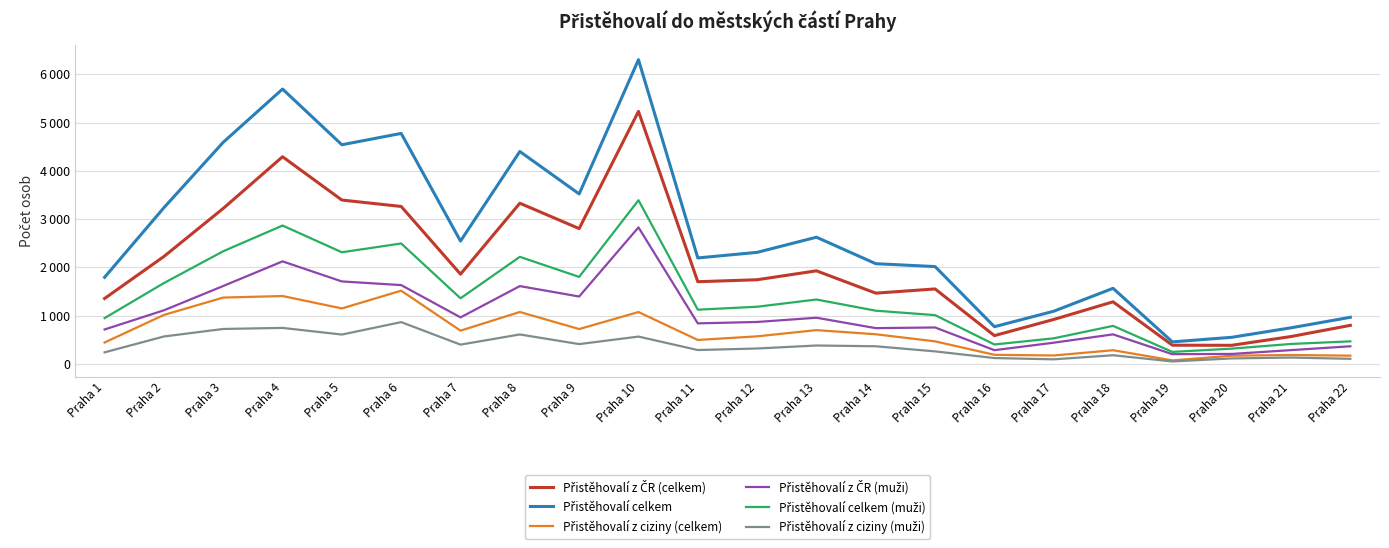

Reading right to left, transcribe all the data shown in this chart.

Přistěhovalí z ČR (celkem): Praha 22=796	Praha 21=564	Praha 20=382	Praha 19=384	Praha 18=1284	Praha 17=918	Praha 16=583	Praha 15=1551	Praha 14=1464	Praha 13=1927	Praha 12=1742	Praha 11=1701	Praha 10=5234	Praha 9=2803	Praha 8=3329	Praha 7=1858	Praha 6=3262	Praha 5=3395	Praha 4=4293	Praha 3=3221	Praha 2=2224	Praha 1=1353
Přistěhovalí celkem: Praha 22=963	Praha 21=745	Praha 20=548	Praha 19=453	Praha 18=1564	Praha 17=1089	Praha 16=768	Praha 15=2015	Praha 14=2075	Praha 13=2624	Praha 12=2310	Praha 11=2194	Praha 10=6306	Praha 9=3522	Praha 8=4402	Praha 7=2544	Praha 6=4777	Praha 5=4542	Praha 4=5697	Praha 3=4593	Praha 2=3236	Praha 1=1793
Přistěhovalí z ciziny (celkem): Praha 22=167	Praha 21=181	Praha 20=166	Praha 19=69	Praha 18=280	Praha 17=171	Praha 16=185	Praha 15=464	Praha 14=611	Praha 13=697	Praha 12=568	Praha 11=493	Praha 10=1072	Praha 9=719	Praha 8=1073	Praha 7=686	Praha 6=1515	Praha 5=1147	Praha 4=1404	Praha 3=1372	Praha 2=1012	Praha 1=440
Přistěhovalí z ČR (muži): Praha 22=362	Praha 21=282	Praha 20=203	Praha 19=198	Praha 18=609	Praha 17=436	Praha 16=281	Praha 15=752	Praha 14=738	Praha 13=954	Praha 12=866	Praha 11=837	Praha 10=2828	Praha 9=1394	Praha 8=1610	Praha 7=961	Praha 6=1631	Praha 5=1707	Praha 4=2123	Praha 3=1612	Praha 2=1108	Praha 1=710
Přistěhovalí celkem (muži): Praha 22=464	Praha 21=410	Praha 20=313	Praha 19=245	Praha 18=785	Praha 17=527	Praha 16=399	Praha 15=1008	Praha 14=1100	Praha 13=1332	Praha 12=1182	Praha 11=1121	Praha 10=3391	Praha 9=1801	Praha 8=2217	Praha 7=1357	Praha 6=2494	Praha 5=2312	Praha 4=2866	Praha 3=2333	Praha 2=1673	Praha 1=946
Přistěhovalí z ciziny (muži): Praha 22=102	Praha 21=128	Praha 20=110	Praha 19=47	Praha 18=176	Praha 17=91	Praha 16=118	Praha 15=256	Praha 14=362	Praha 13=378	Praha 12=316	Praha 11=284	Praha 10=563	Praha 9=407	Praha 8=607	Praha 7=396	Praha 6=863	Praha 5=605	Praha 4=743	Praha 3=721	Praha 2=565	Praha 1=236